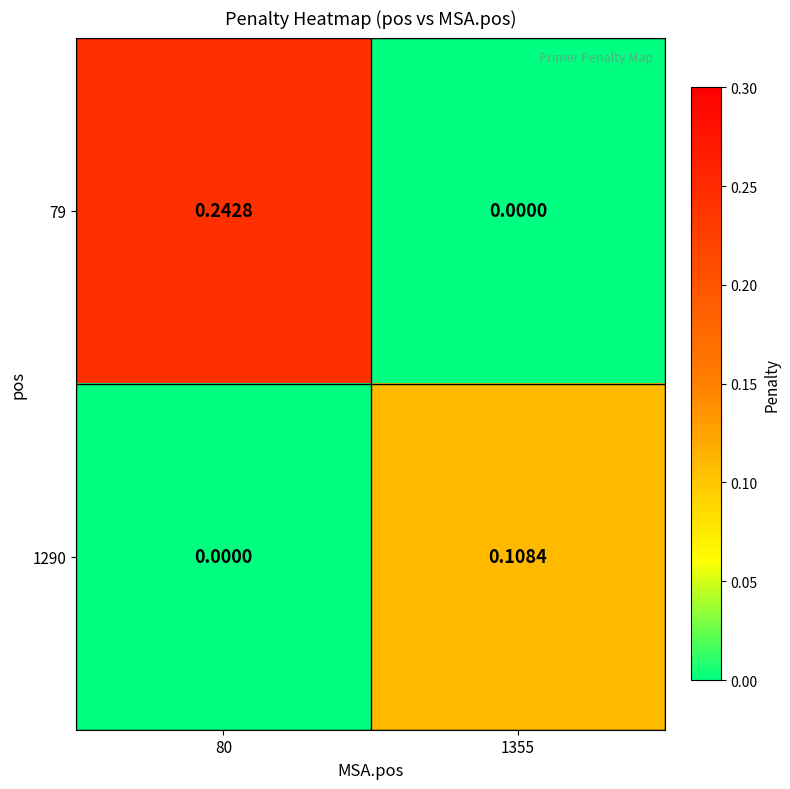

At which category is the sum across all series the highest?

80